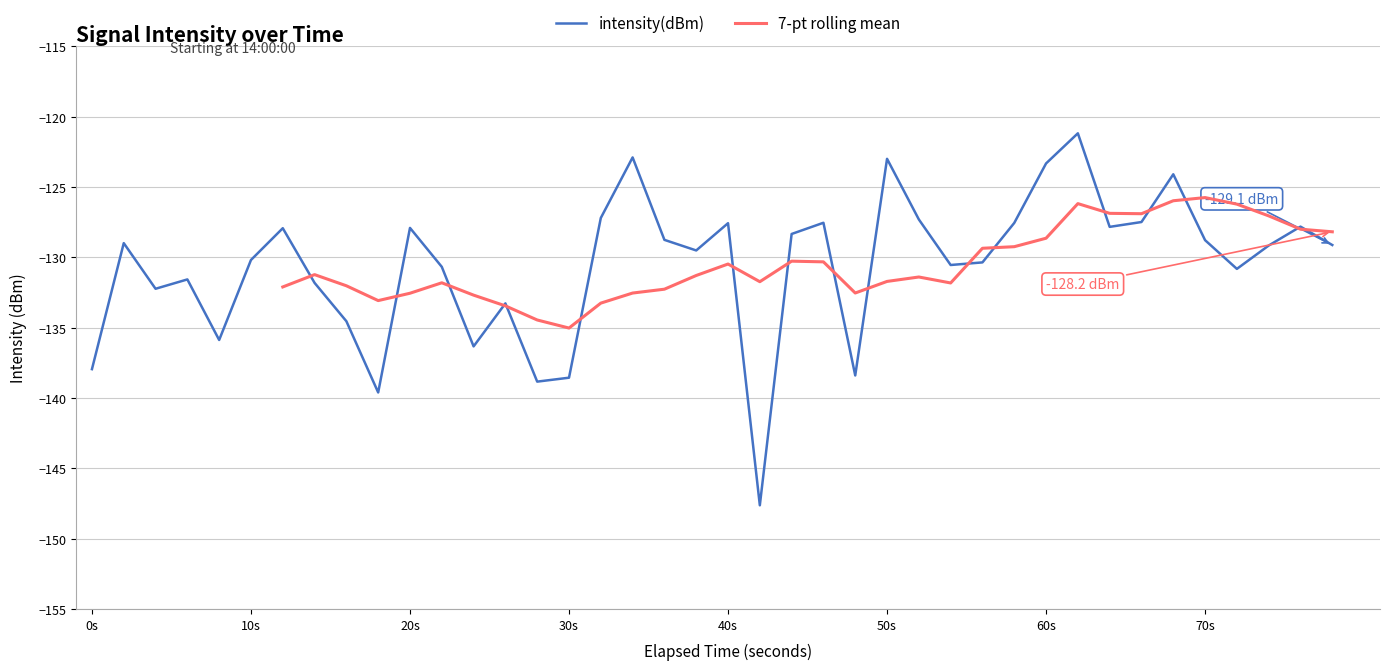

What is the minimum value for intensity(dBm)?

-147.6